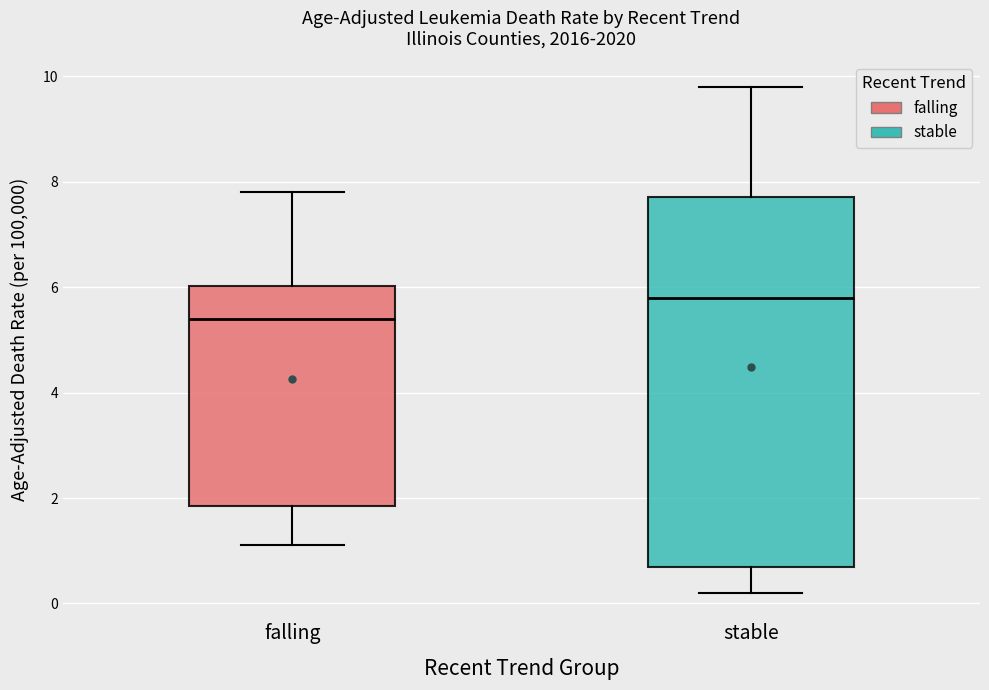

Reading left to right, read every box against the y-axis: the position of its median line, the range the box covers, and the ends of its whiskers. The values are not printed on the chart, so give them approximately, as read against the axis.

falling: median 5.4, box 1.8 to 6.0, whiskers 1.2 to 7.8
stable: median 5.8, box 0.8 to 7.8, whiskers 0.2 to 9.8